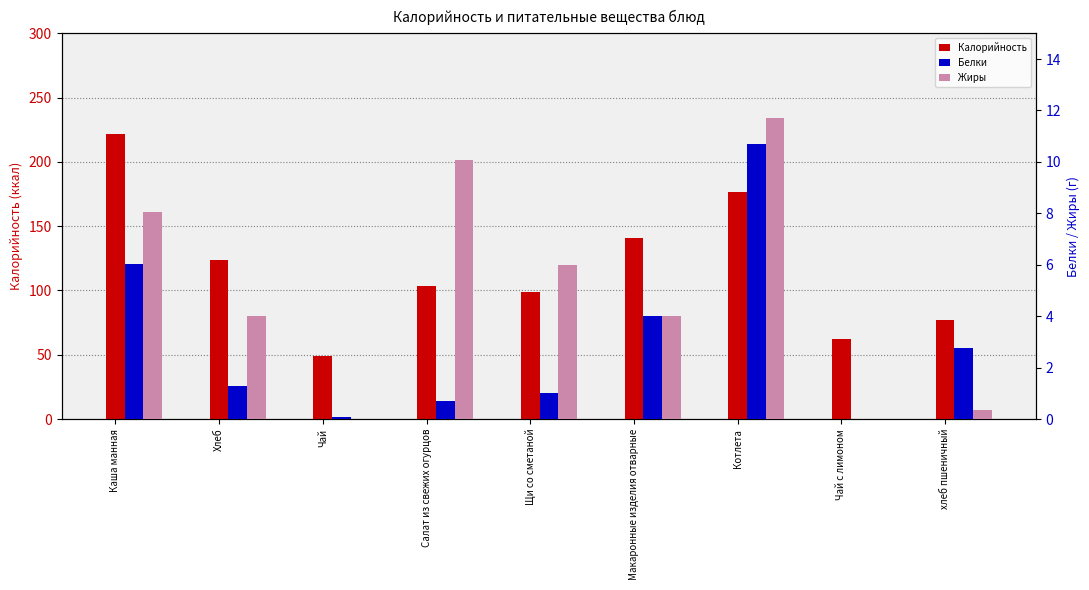

The value of Белки at Чай с лимоном is 5.5. True or false?

False